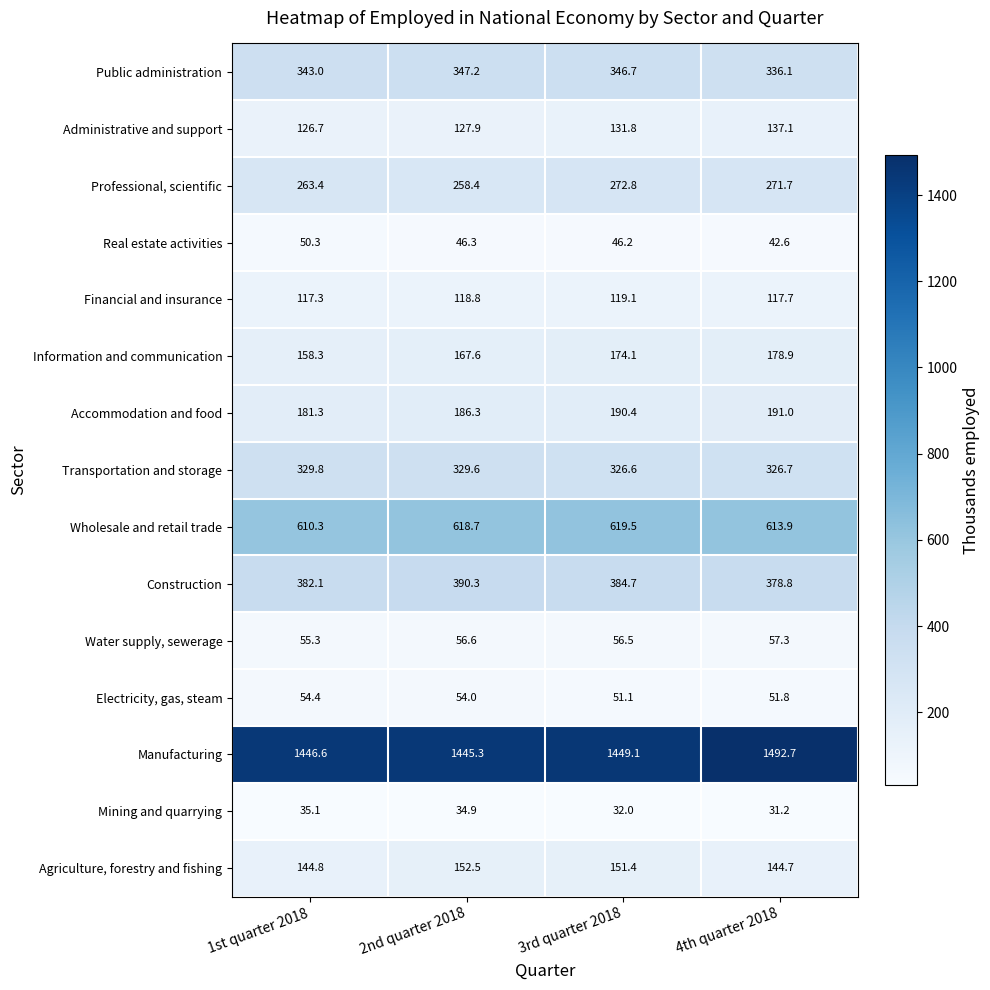

What is the difference between the highest and lowest values at 1st quarter 2018?

1411.5